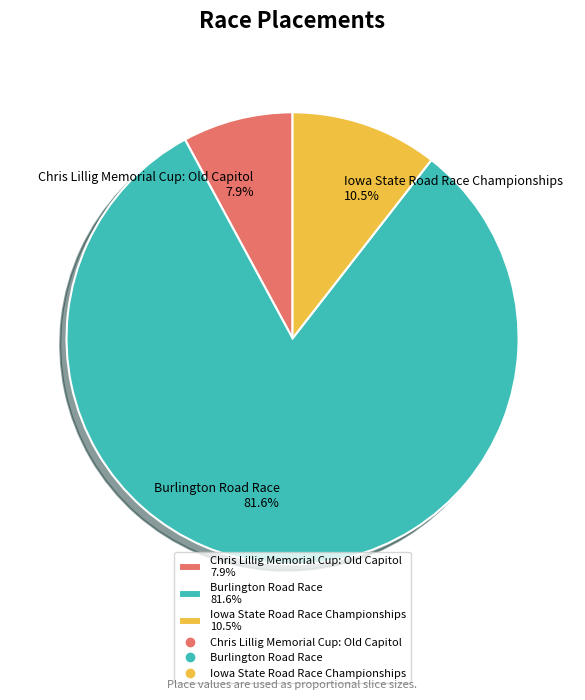

Is there any slice that represents more than half of the pie?

Yes